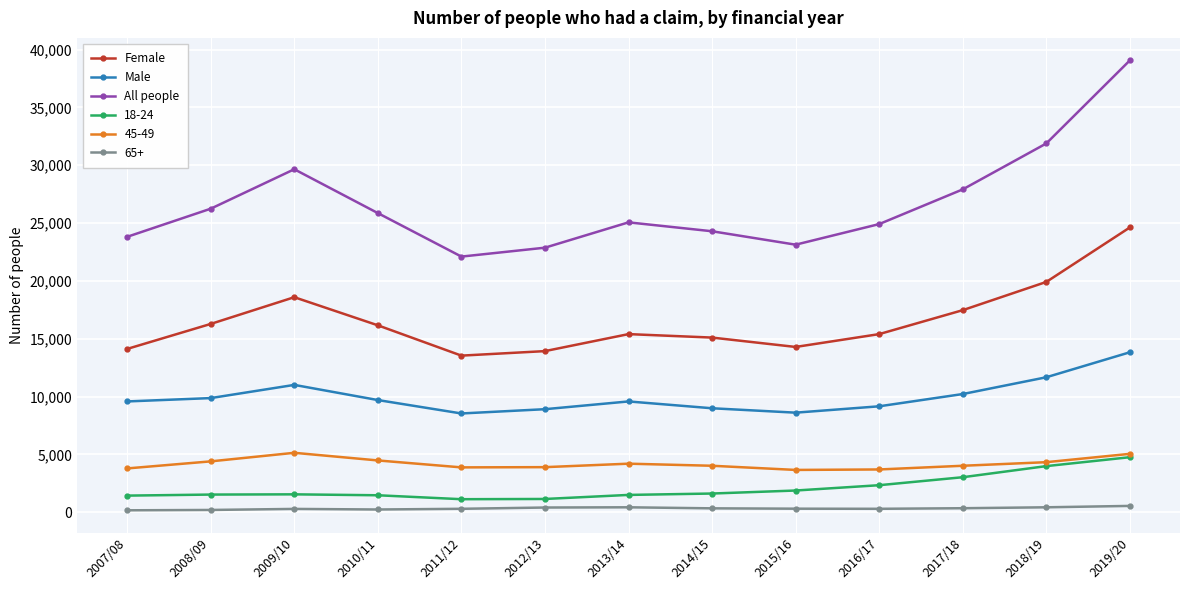

True or false: All people has a value of 8699 at 2010/11.

False